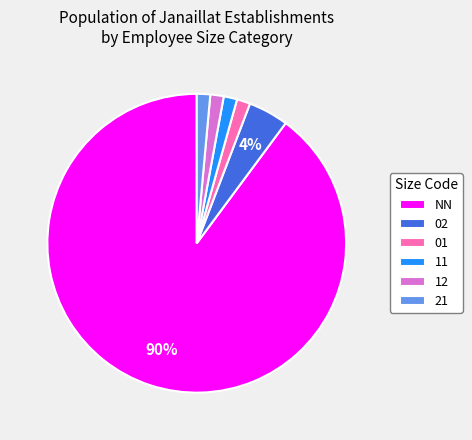

Combined, do NN and 21 account for over 50%?

Yes